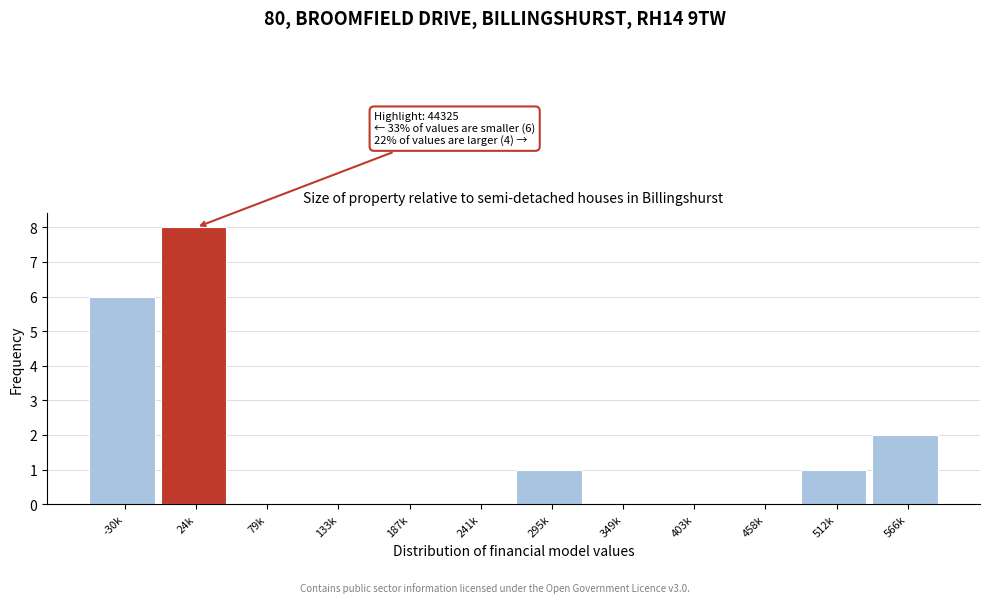

Reading right to left, what are all the values shown in this chart?

566k=2	512k=1	458k=0	403k=0	349k=0	295k=1	241k=0	187k=0	133k=0	79k=0	24k=8	-30k=6